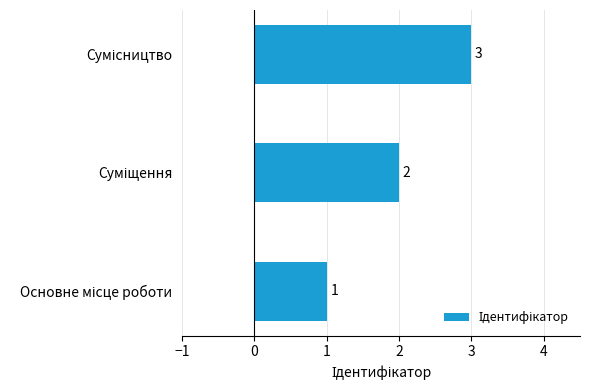

What is the sum of all values?

6